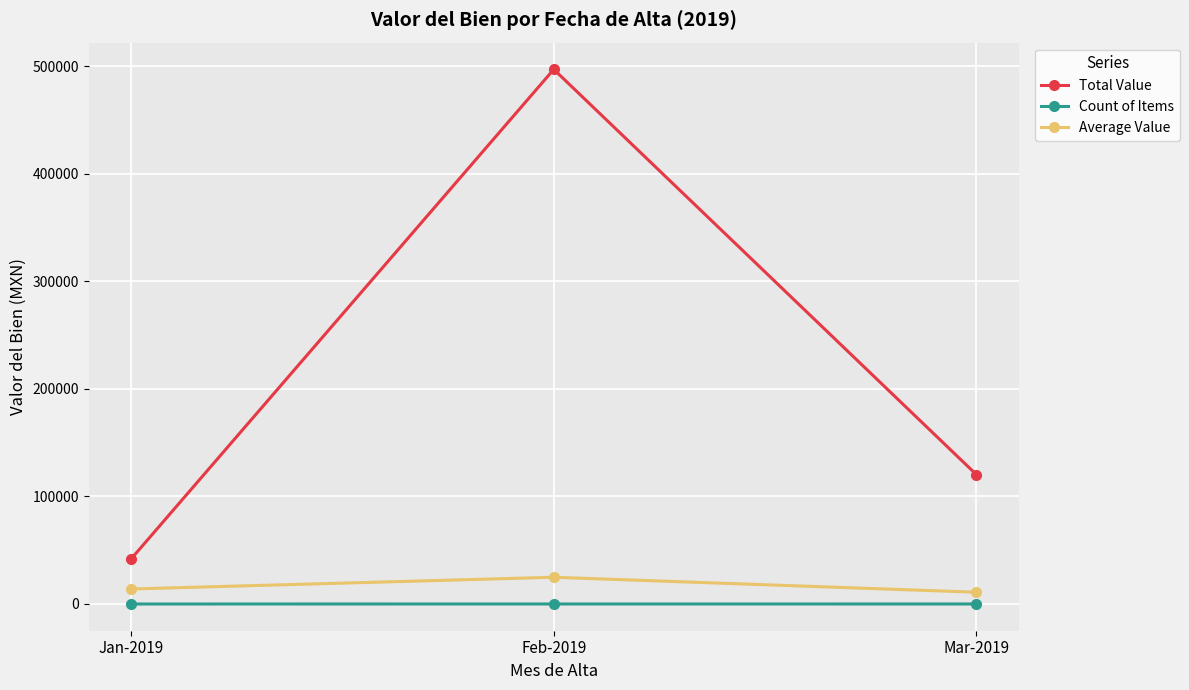

Where is Count of Items nearest to the value 11?

Mar-2019